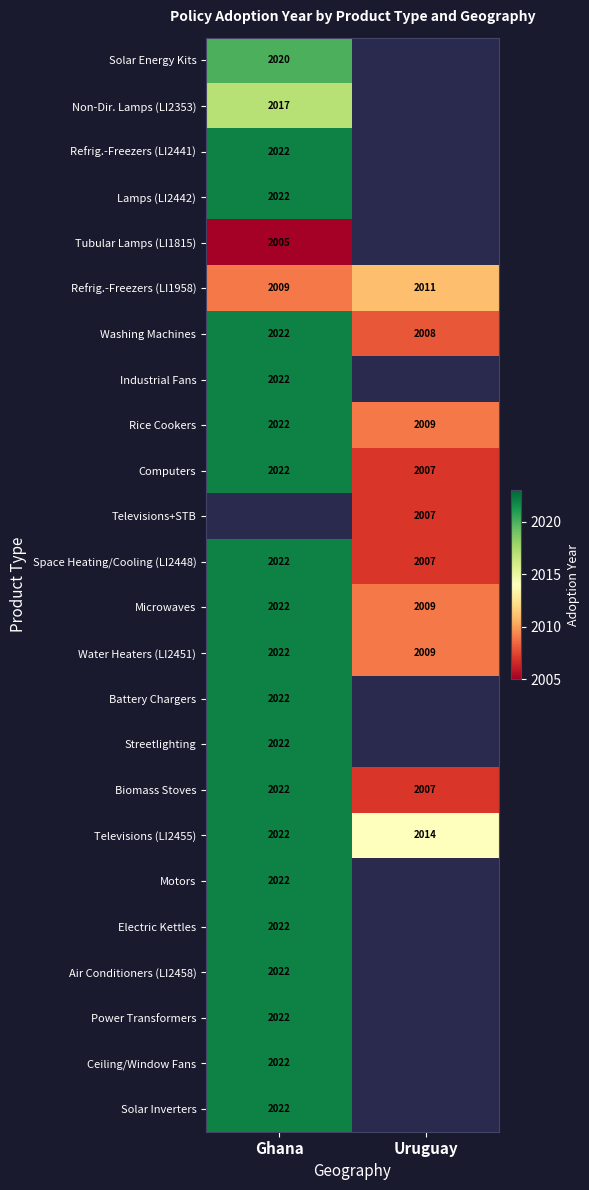

What is the difference between the maximum and minimum values in the Microwaves series?

13